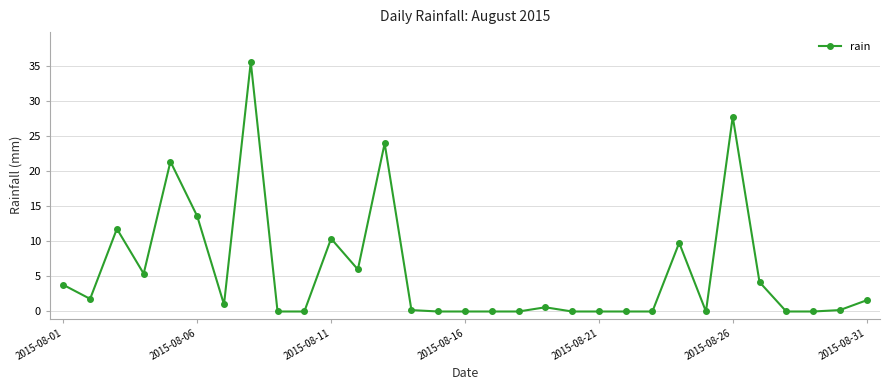

Reading left to right, transcribe all the data shown in this chart.

3.8	1.8	11.8	5.4	21.4	13.6	1.0	35.6	0.0	0.0	10.4	6.0	24.0	0.2	0.0	0.0	0.0	0.0	0.6	0.0	0.0	0.0	0.0	9.8	0.0	27.8	4.2	0.0	0.0	0.2	1.6